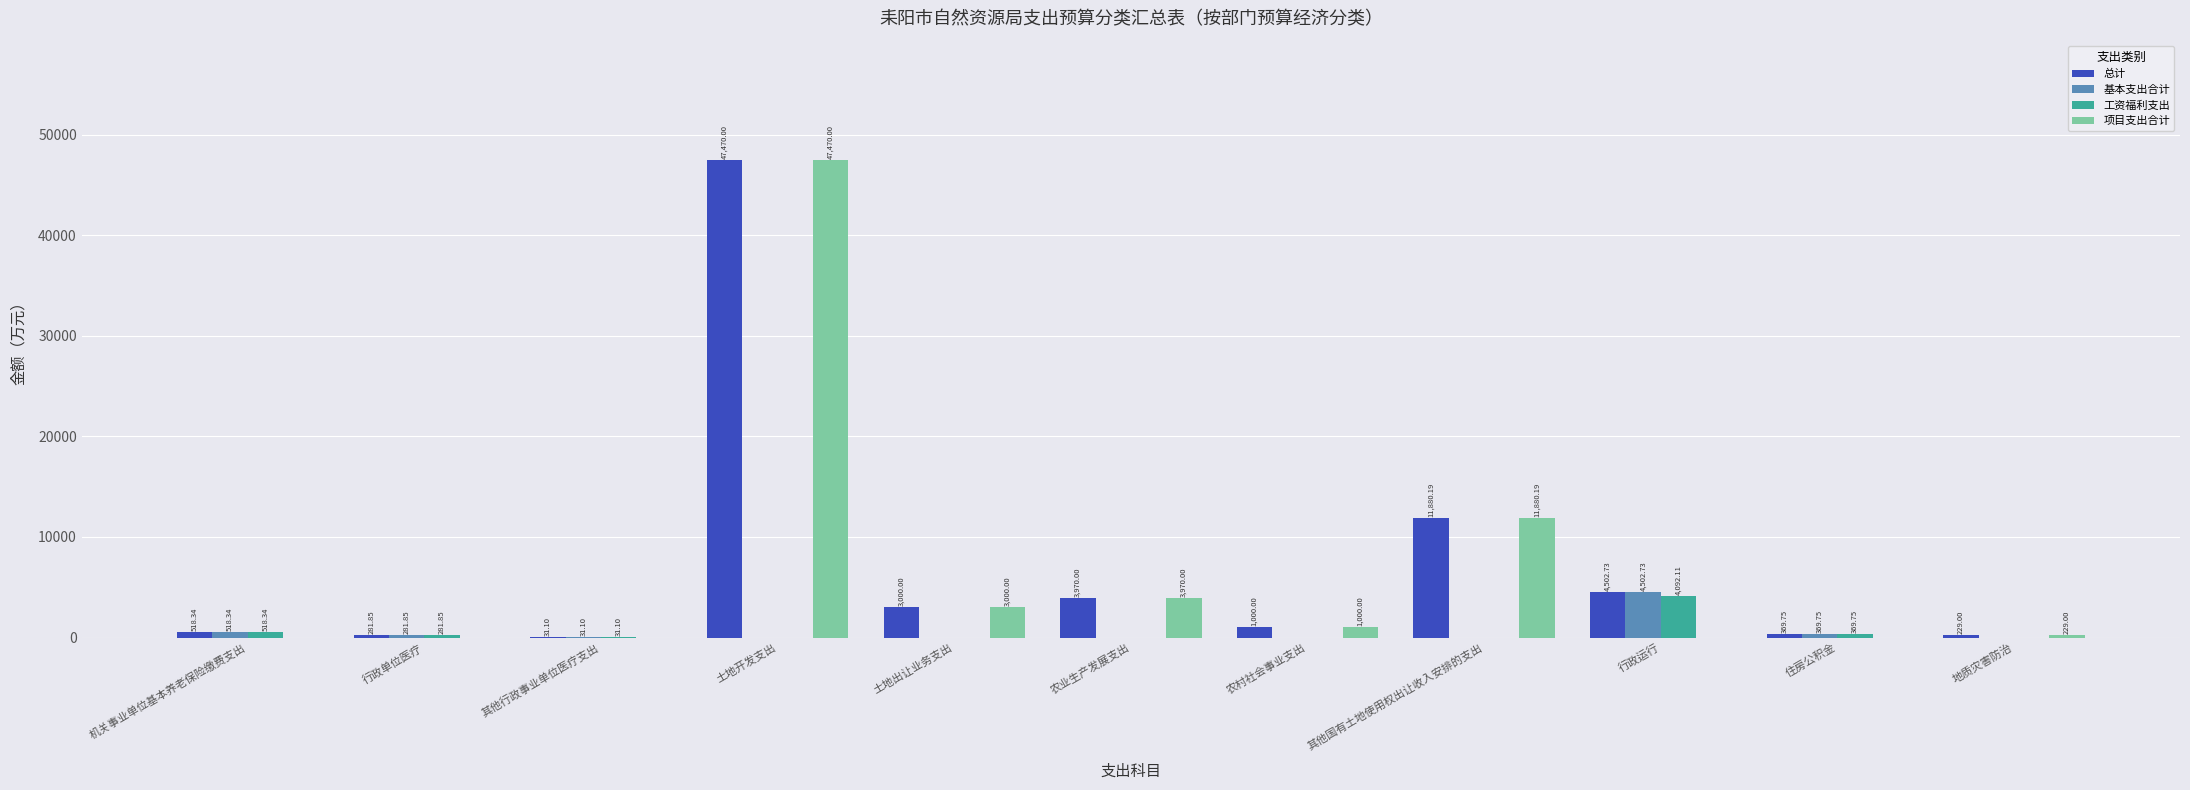

The 工资福利支出 series shows -2511.9 at 农村社会事业支出. True or false?

False